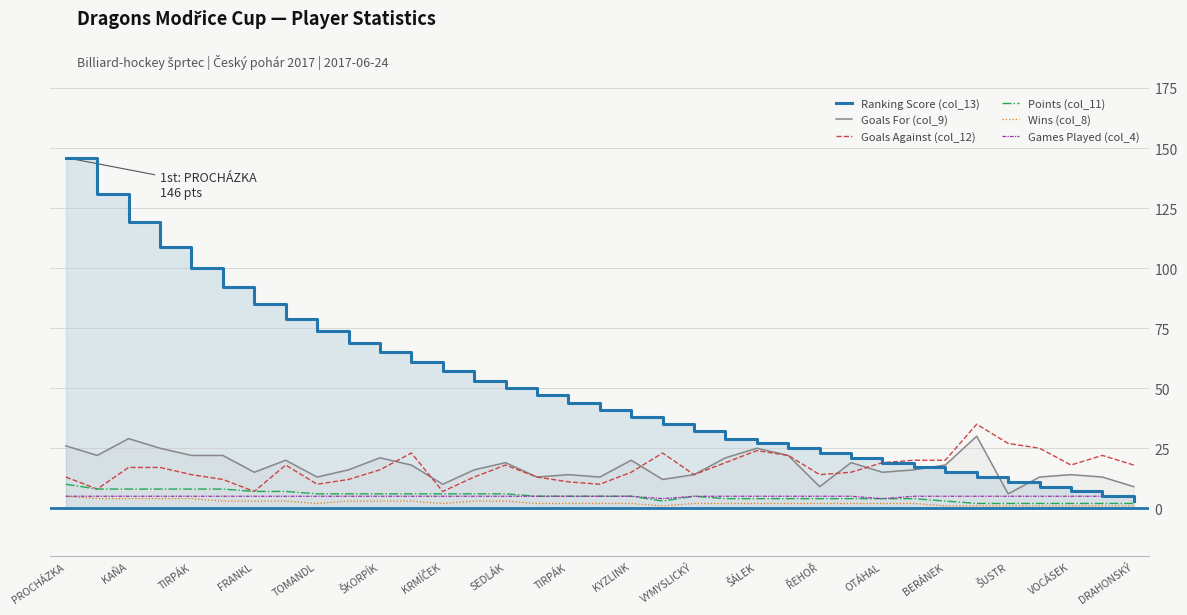

Where is the first local minimum for Points (col_11)?

19